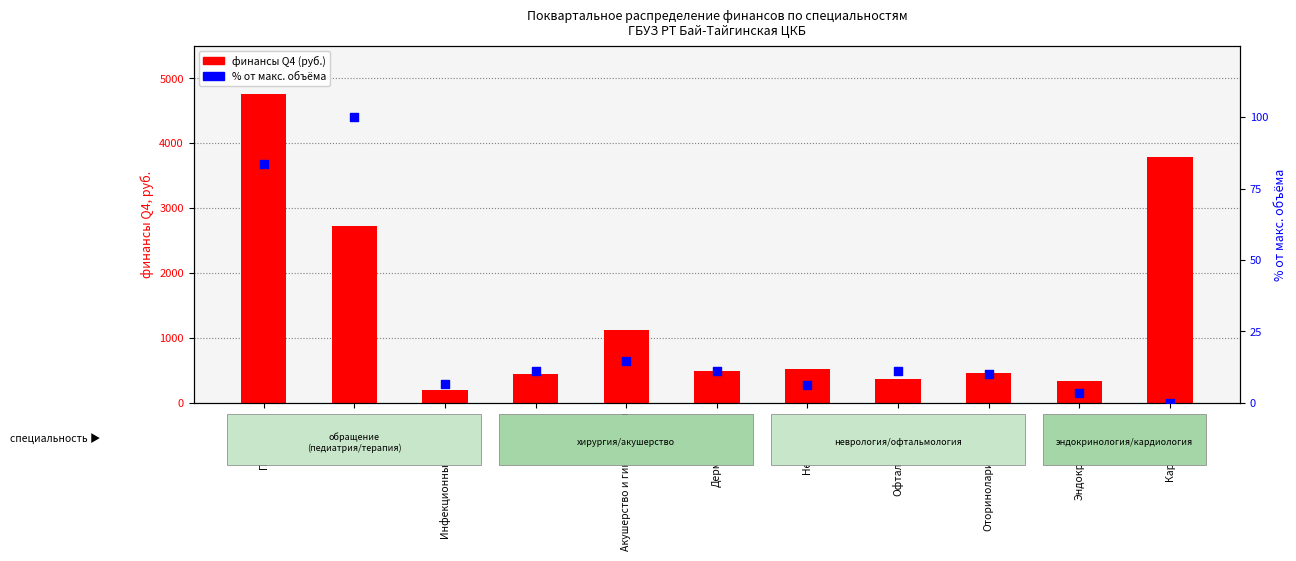

Which series reaches the minimum Y coordinate?

% от макс. объёма